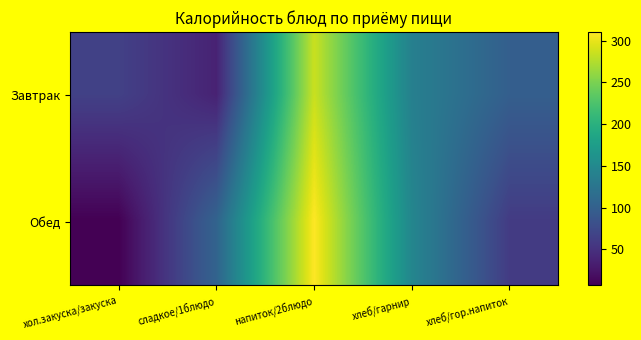

At хлеб/гор.напиток, list the series in order from largest to smallest.

Завтрак, Обед